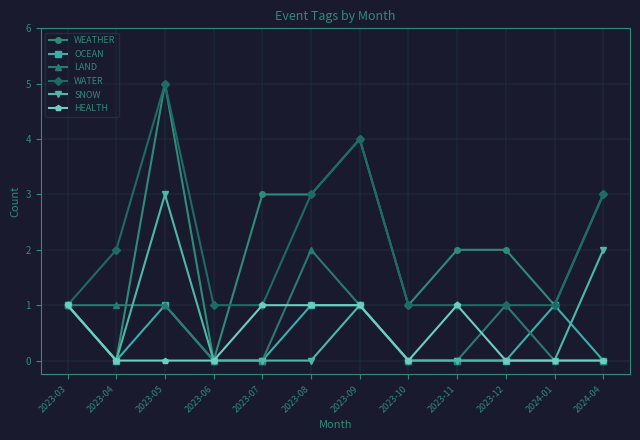

What is the greatest value displayed?

5